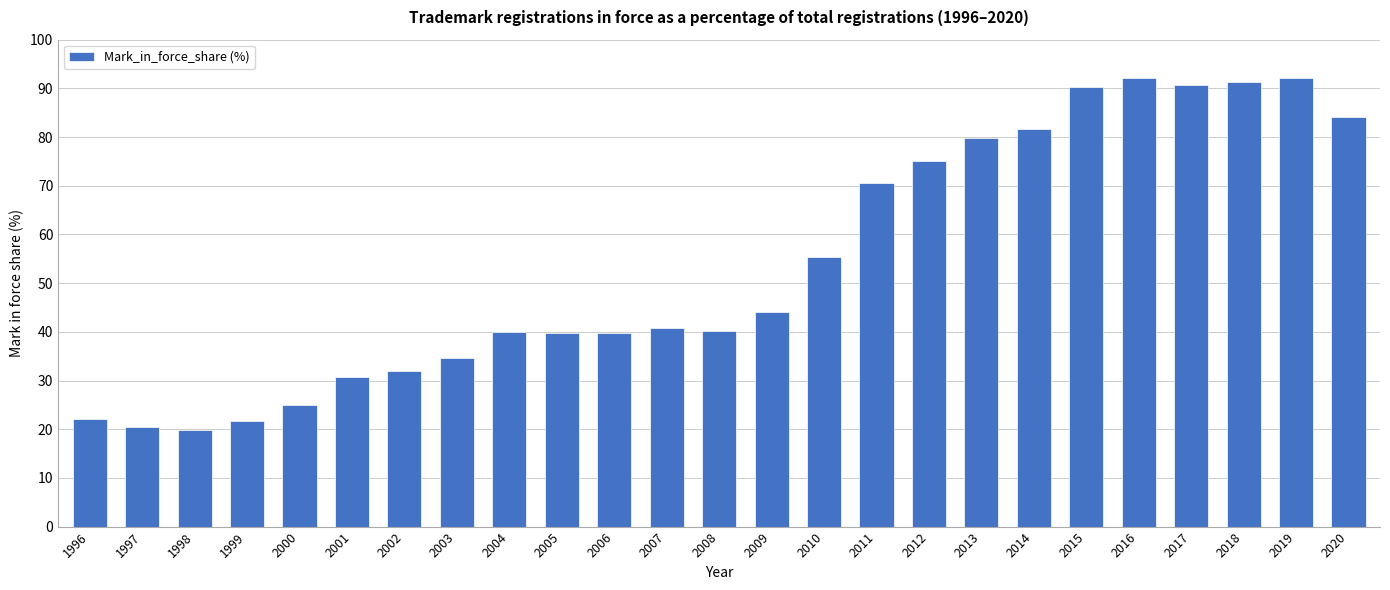

How many bars are there in total?

25